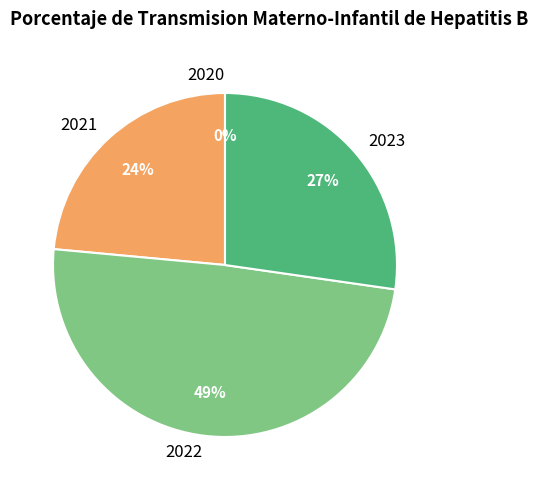

Is the sum of 2023 and 2020 greater than half?

No